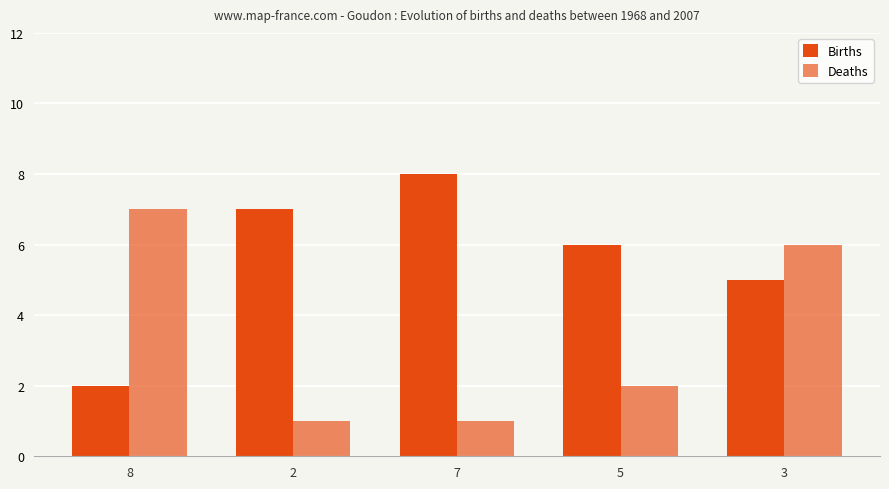

How many categories are shown in the chart?

5